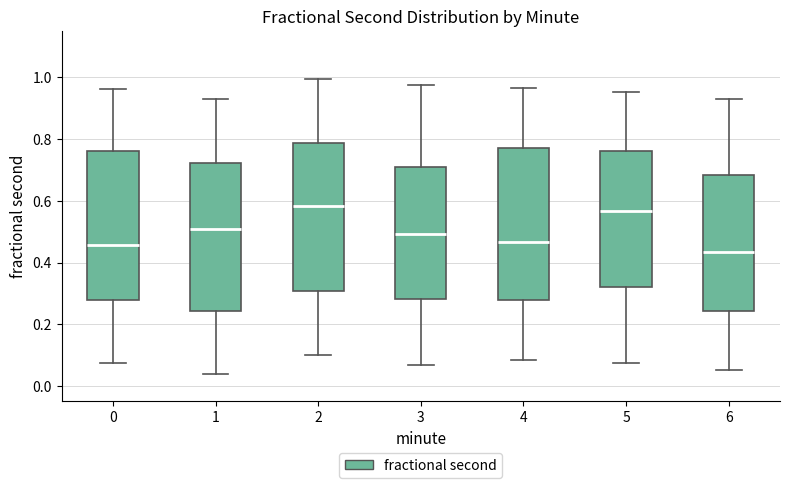

Where is the lower edge of the box at x = 1 on the y-axis? The values are not printed on the chart, so give them approximately, as read against the axis.

0.24